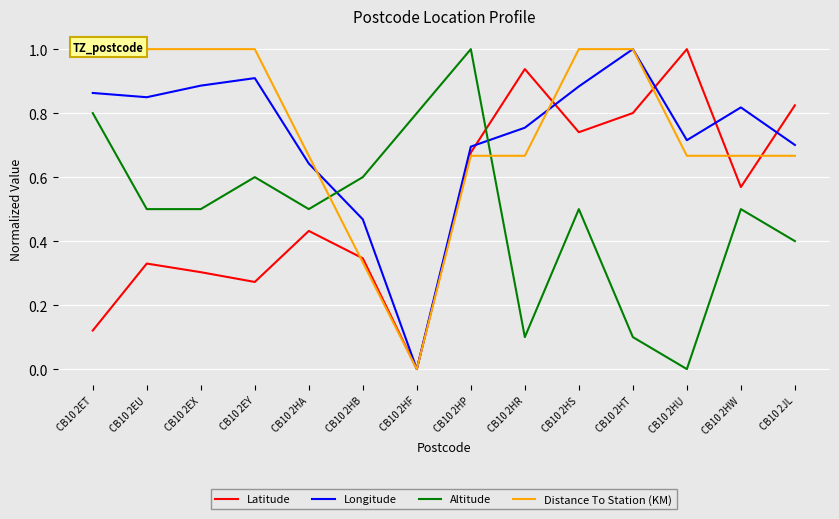

What is the total value across all series at CB10 2HU?

2.4